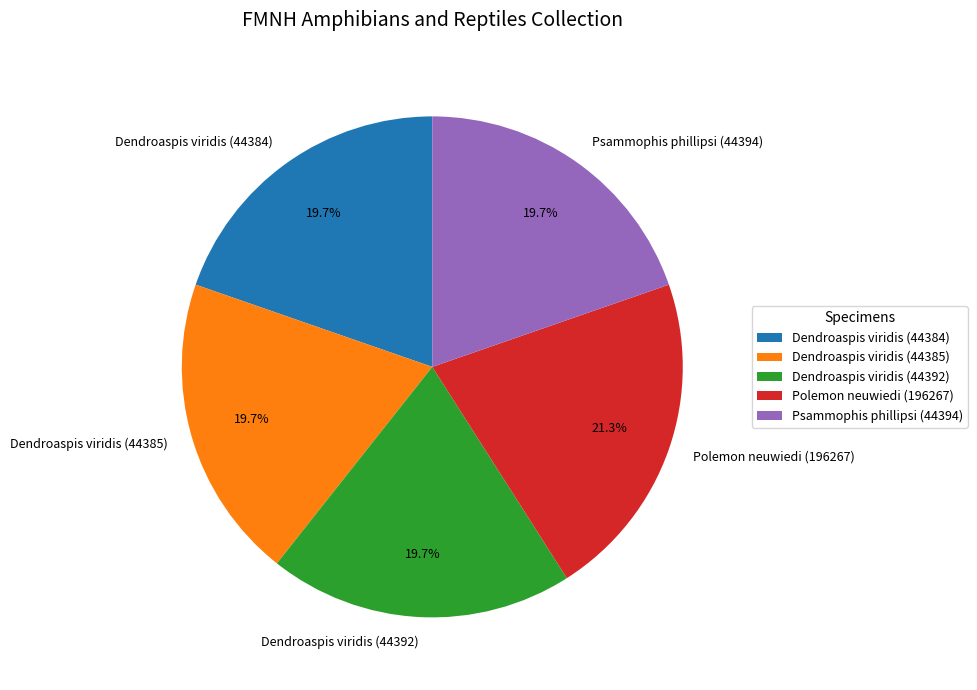

Which has a higher value, Polemon neuwiedi (196267) or Dendroaspis viridis (44384)?

Polemon neuwiedi (196267)